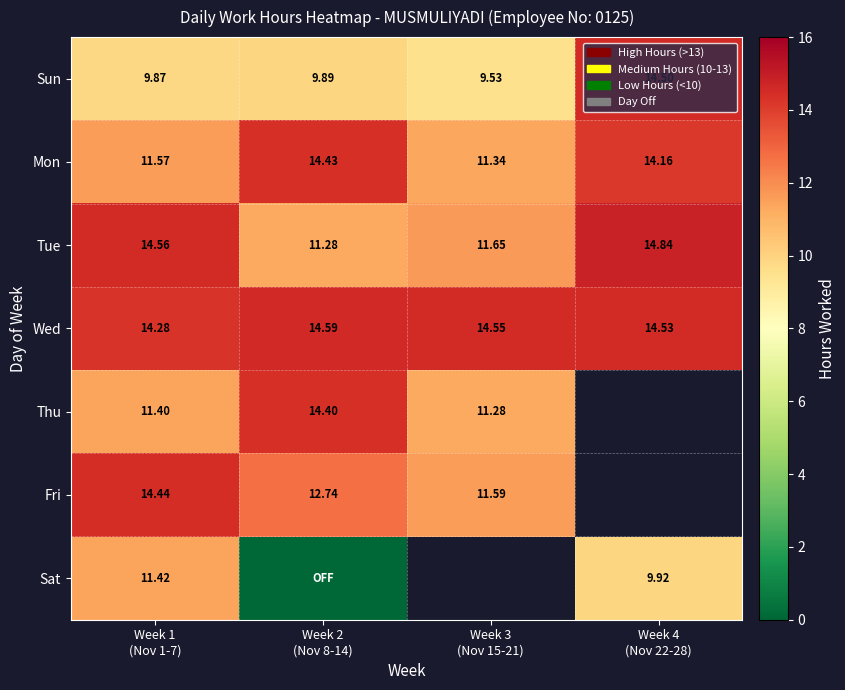

The value of Mon at Week 4 (Nov 22-28) is 22.9. True or false?

False